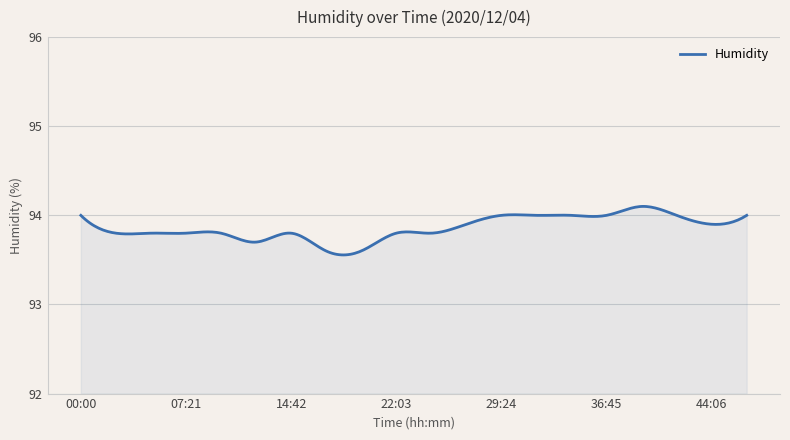

What is the difference between the maximum and minimum values?

0.5